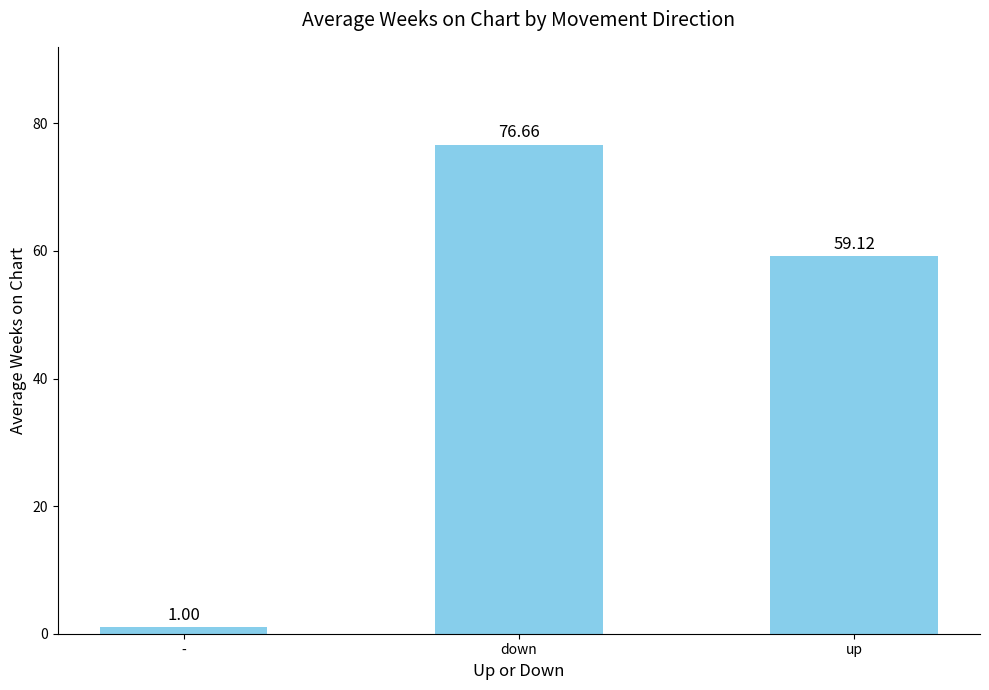

How many data points are less than 59?

1